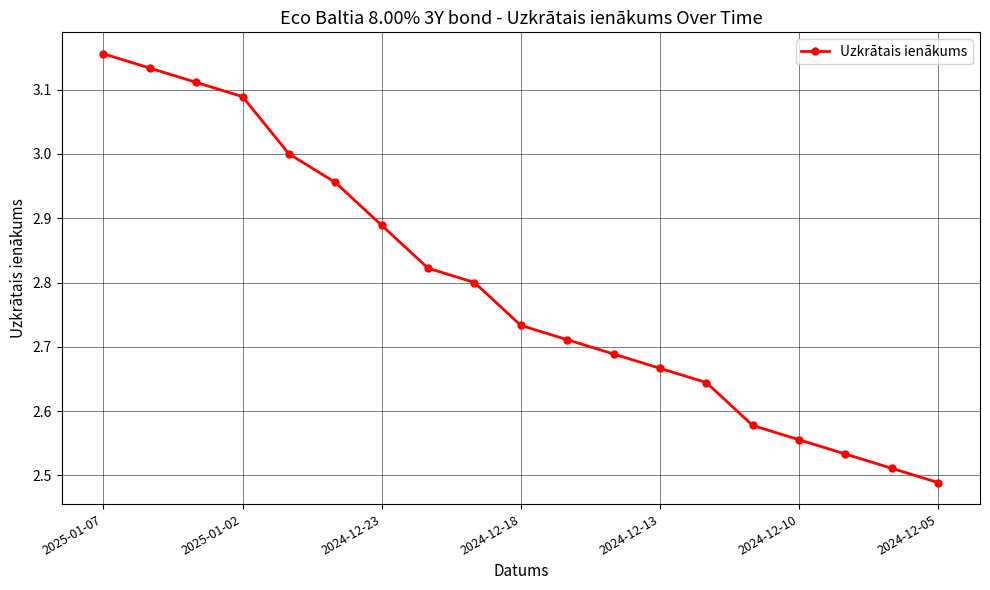

What is the sum of all values?

53.1